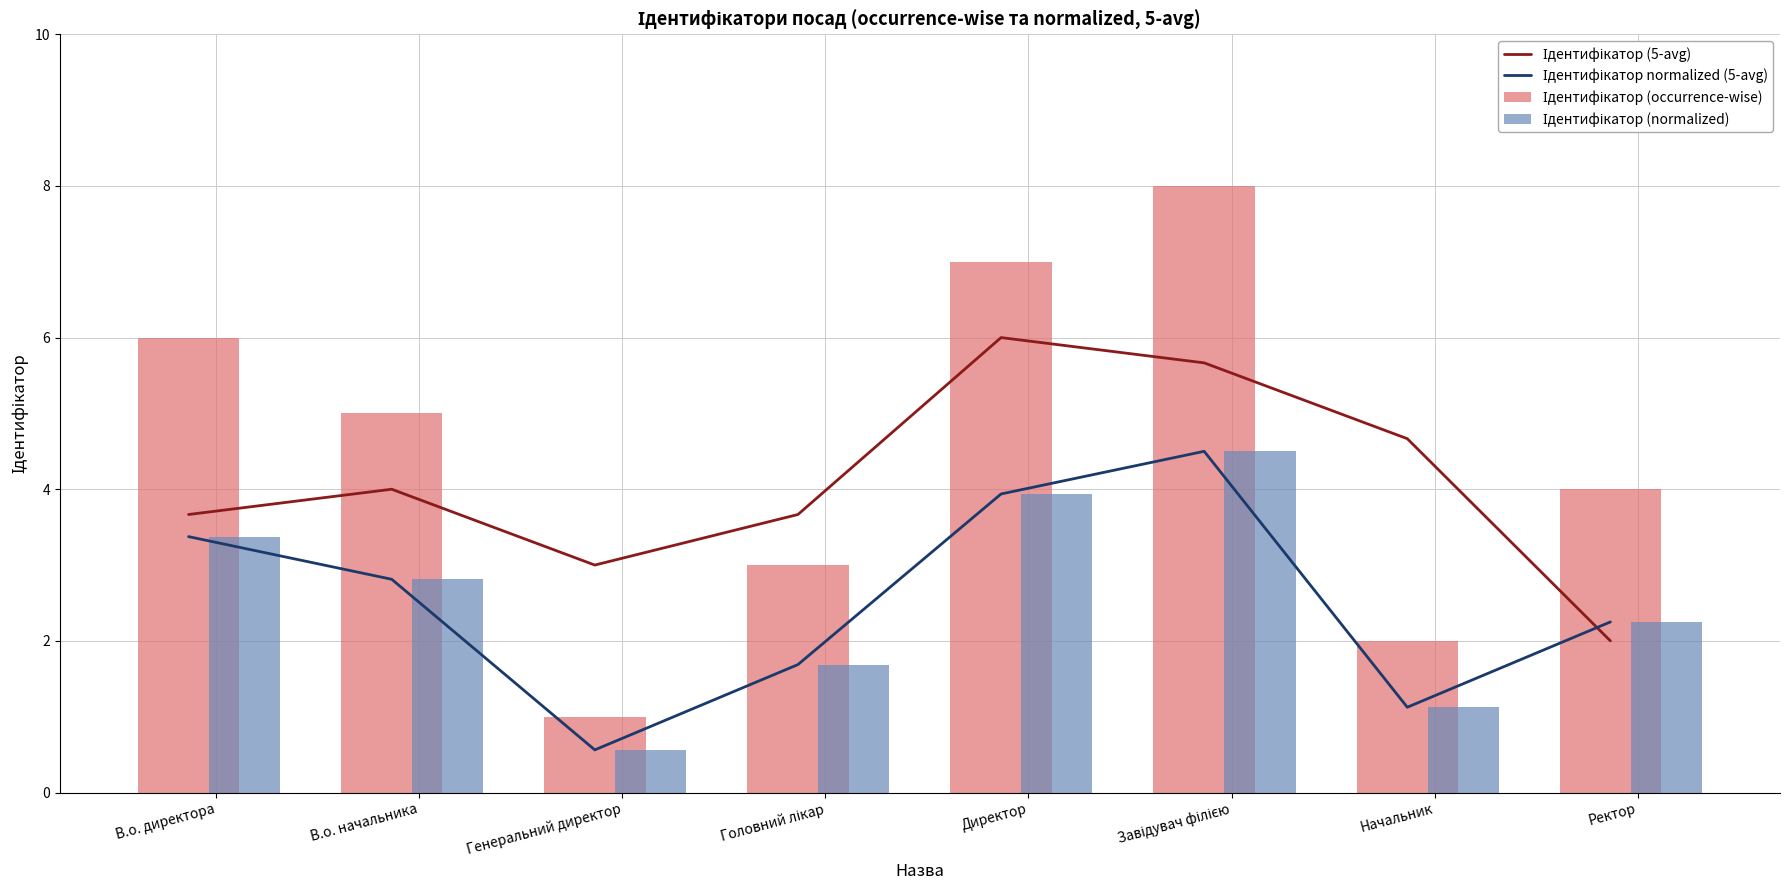

Reading left to right, transcribe all the data shown in this chart.

Ідентифікатор (5-avg): 3.7	4.0	3.0	3.7	6.0	5.7	4.7	2.0
Ідентифікатор normalized (5-avg): 3.4	2.8	0.6	1.7	3.9	4.5	1.1	2.2
Ідентифікатор (occurrence-wise): 6.0	5.0	1.0	3.0	7.0	8.0	2.0	4.0
Ідентифікатор (normalized): 3.4	2.8	0.6	1.7	3.9	4.5	1.1	2.2